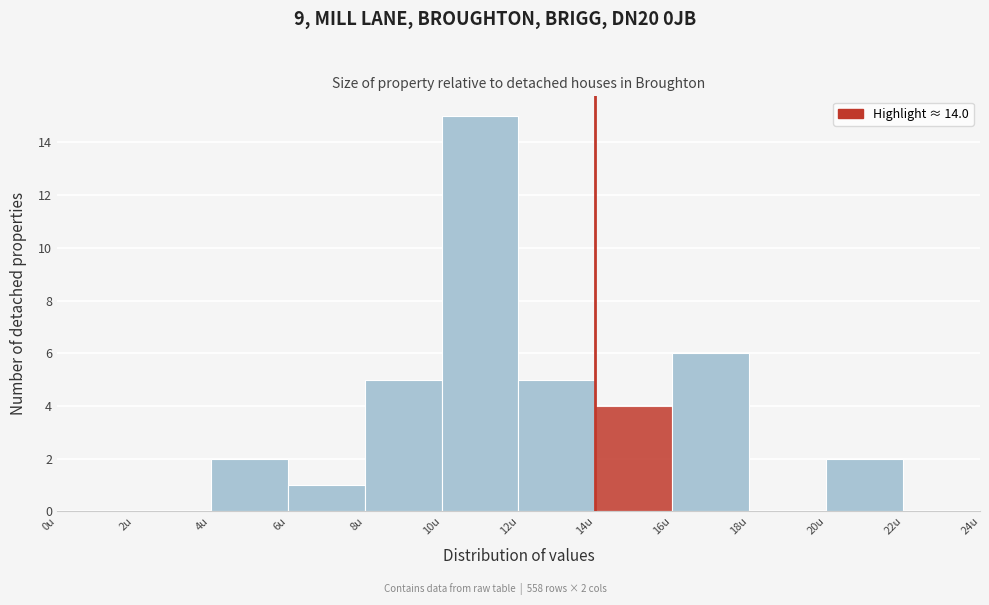

Over which range of the x-axis is the bar tallest?

10 to 12